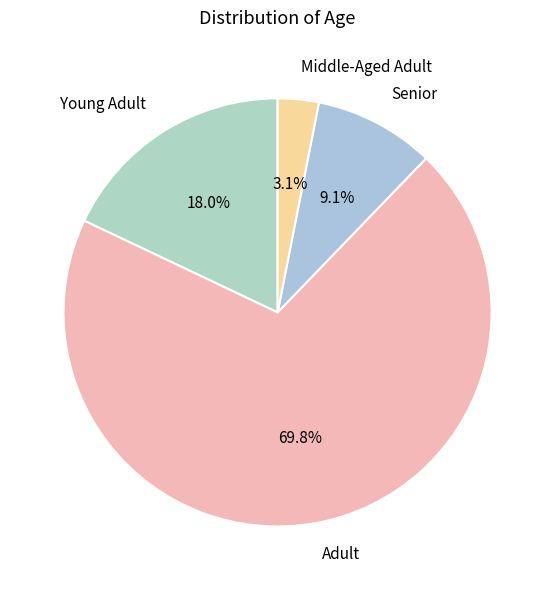

Is there a majority slice in this chart?

Yes